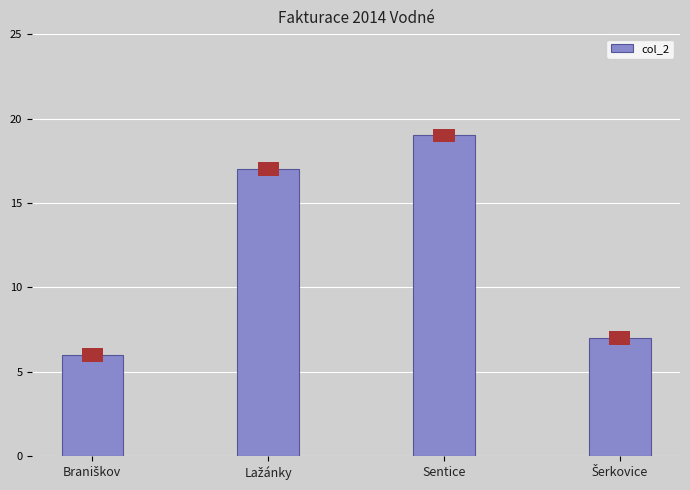

Is it true that the value at Lažánky is 6?

False